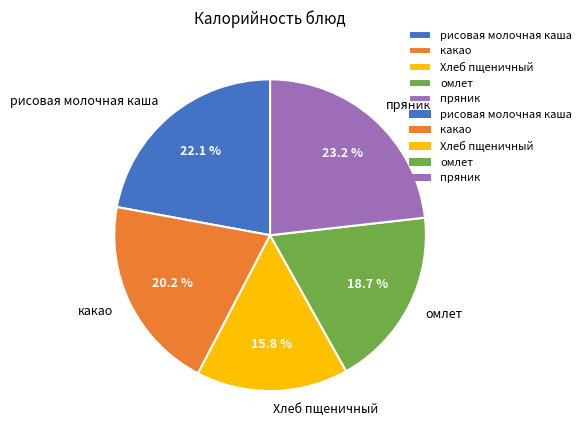

Does пряник account for over 50% of the chart?

No